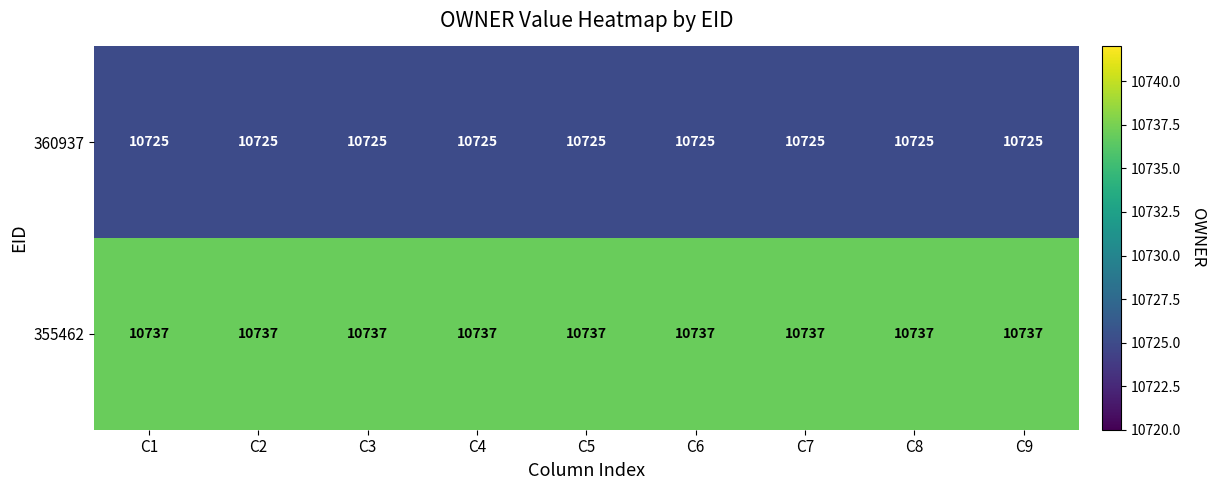

At how many categories does at least one series exceed 10730?

9